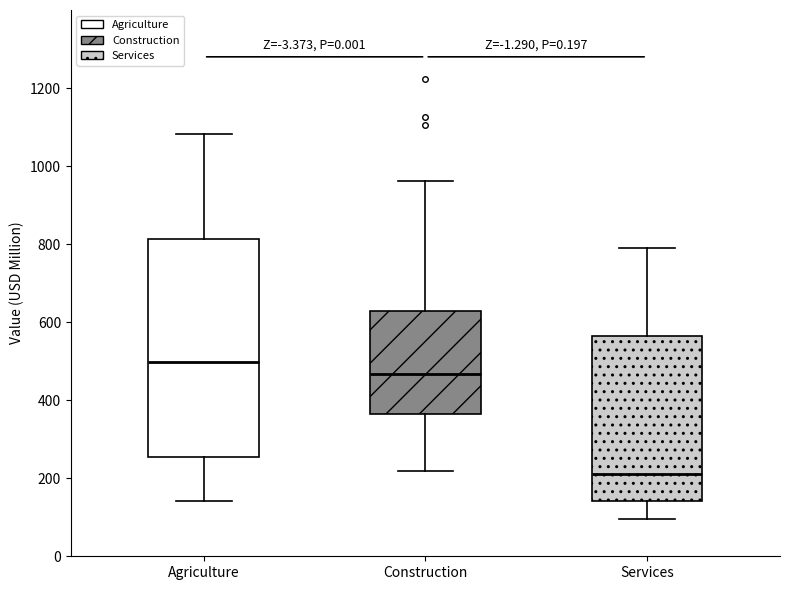

Reading left to right, read every box against the y-axis: the position of its median line, the range the box covers, and the ends of its whiskers. The values are not printed on the chart, so give them approximately, as read against the axis.

Agriculture: median 500, box 260 to 820, whiskers 140 to 1080
Construction: median 460, box 360 to 620, whiskers 220 to 960
Services: median 200, box 140 to 560, whiskers 100 to 800